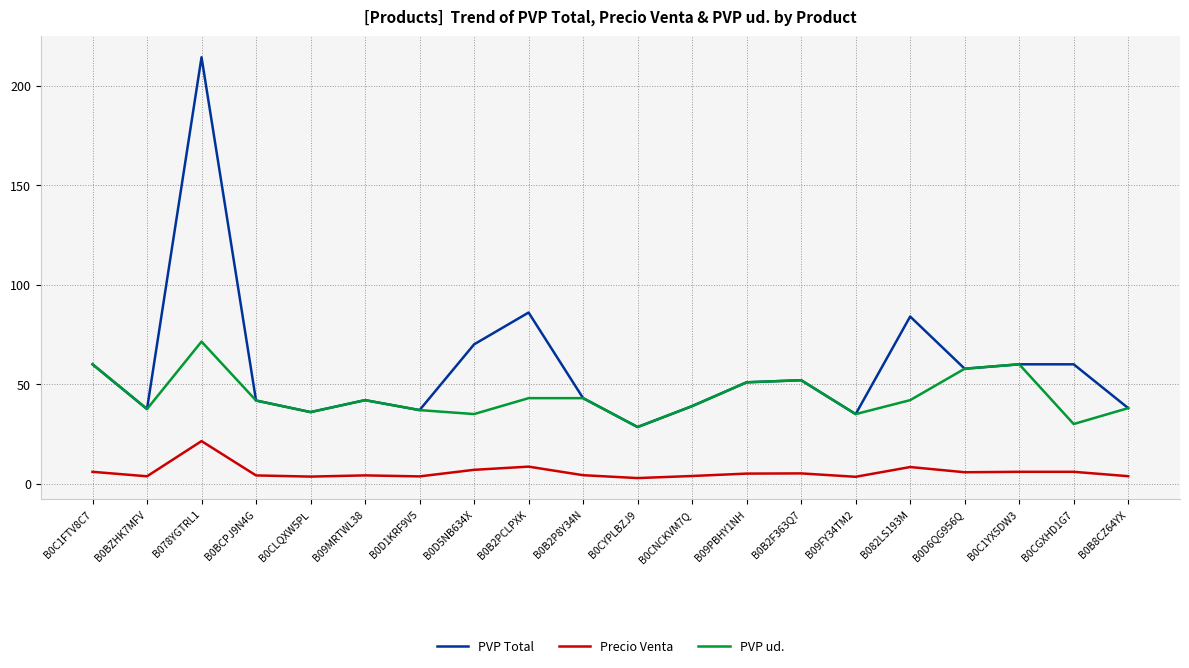

Which category has the lowest value in the PVP Total series?

B0CYPLBZJ9